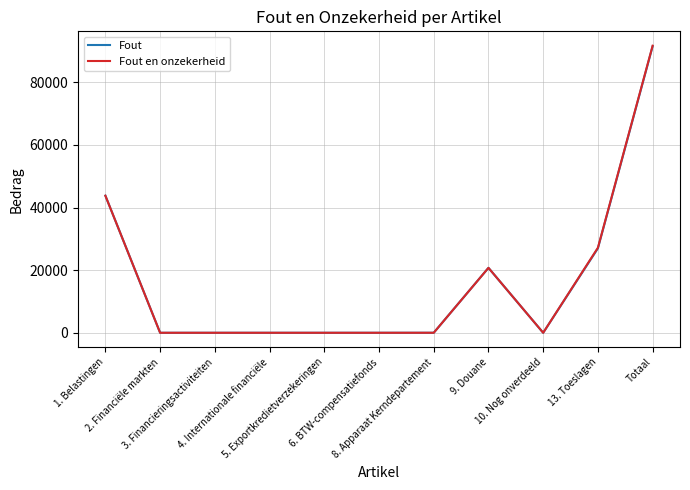

The value of Fout at 8. Apparaat Kerndepartement is 5. True or false?

True